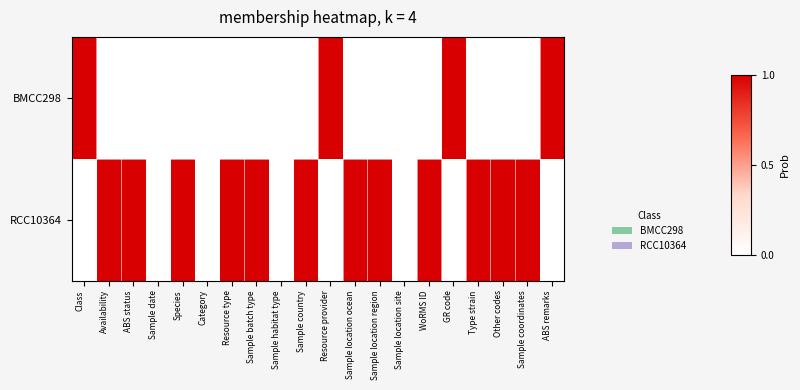

Reading left to right, list all the values displayed in this chart.

BMCC298: Class=1	Availability=0	ABS status=0	Sample date=0	Species=0	Category=0	Resource type=0	Sample batch type=0	Sample habitat type=0	Sample country=0	Resource provider=1	Sample location ocean=0	Sample location region=0	Sample location site=0	WoRMS ID=0	GR code=1	Type strain=0	Other codes=0	Sample coordinates=0	ABS remarks=1
RCC10364: Class=0	Availability=1	ABS status=1	Sample date=0	Species=1	Category=0	Resource type=1	Sample batch type=1	Sample habitat type=0	Sample country=1	Resource provider=0	Sample location ocean=1	Sample location region=1	Sample location site=0	WoRMS ID=1	GR code=0	Type strain=1	Other codes=1	Sample coordinates=1	ABS remarks=0